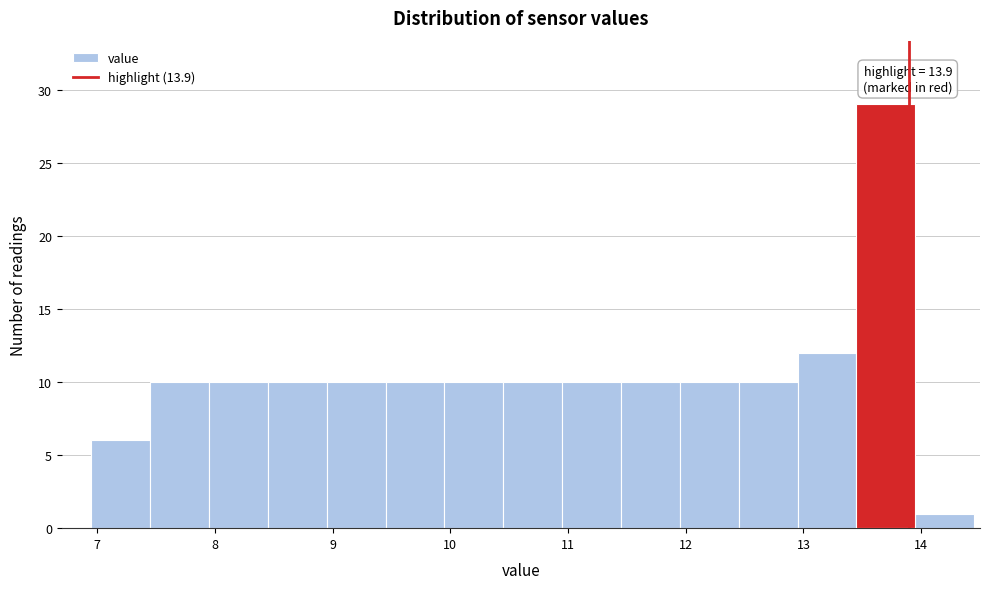

Which range on the x-axis has the tallest bar?

13.45 to 13.95